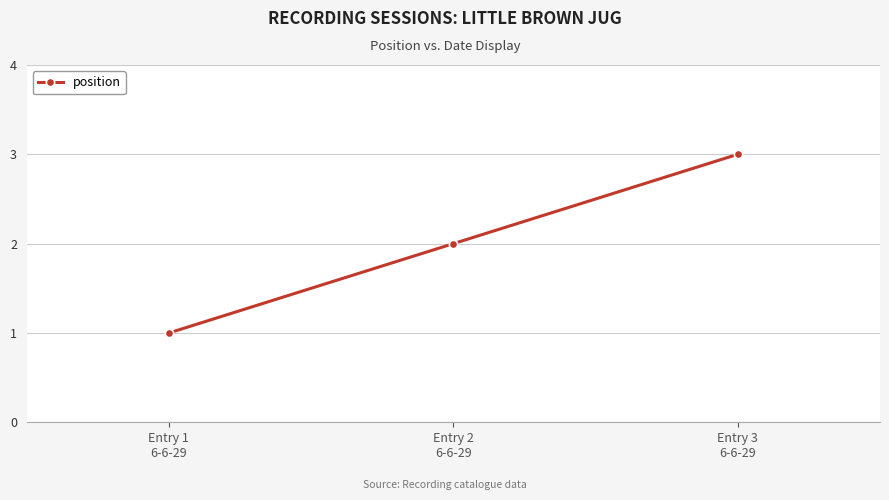

Reading right to left, what are all the values shown in this chart?

3	2	1